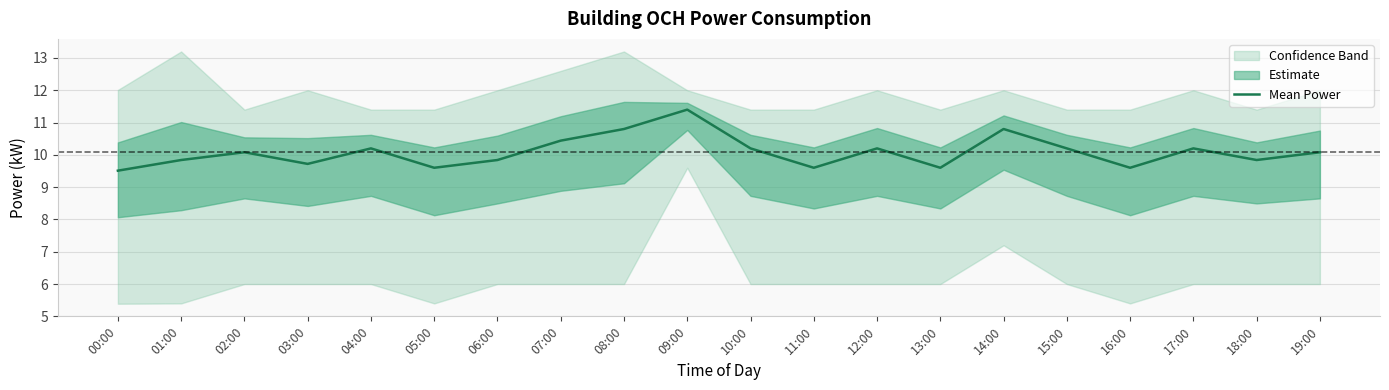

What is the difference between the maximum and second lowest values?

1.8